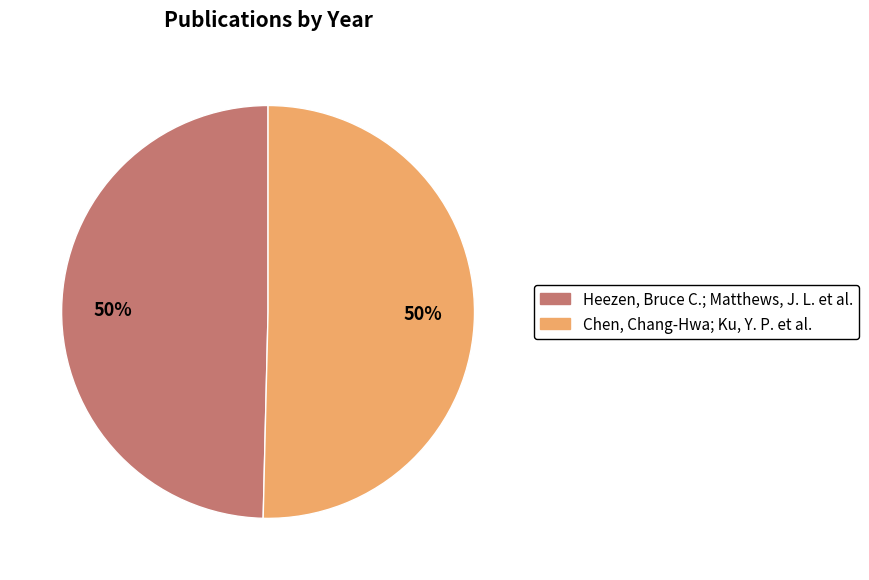

Is the sum of Chen, Chang-Hwa; Ku, Y. P. et al. and Heezen, Bruce C.; Matthews, J. L. et al. greater than half?

Yes